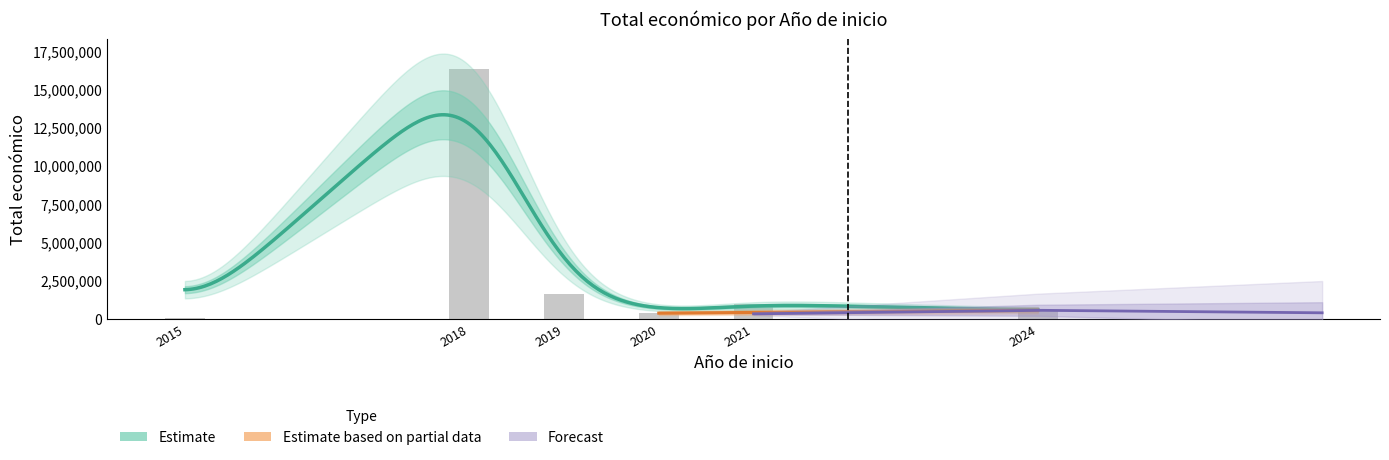

At how many categories does at least one series exceed 3372287?

2